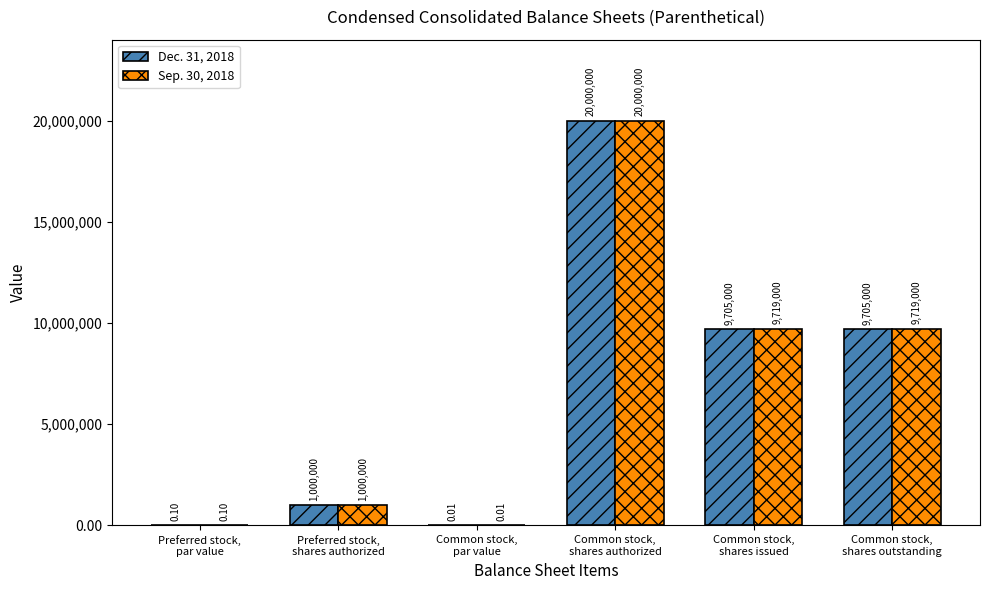

How many series are shown in this chart?

2